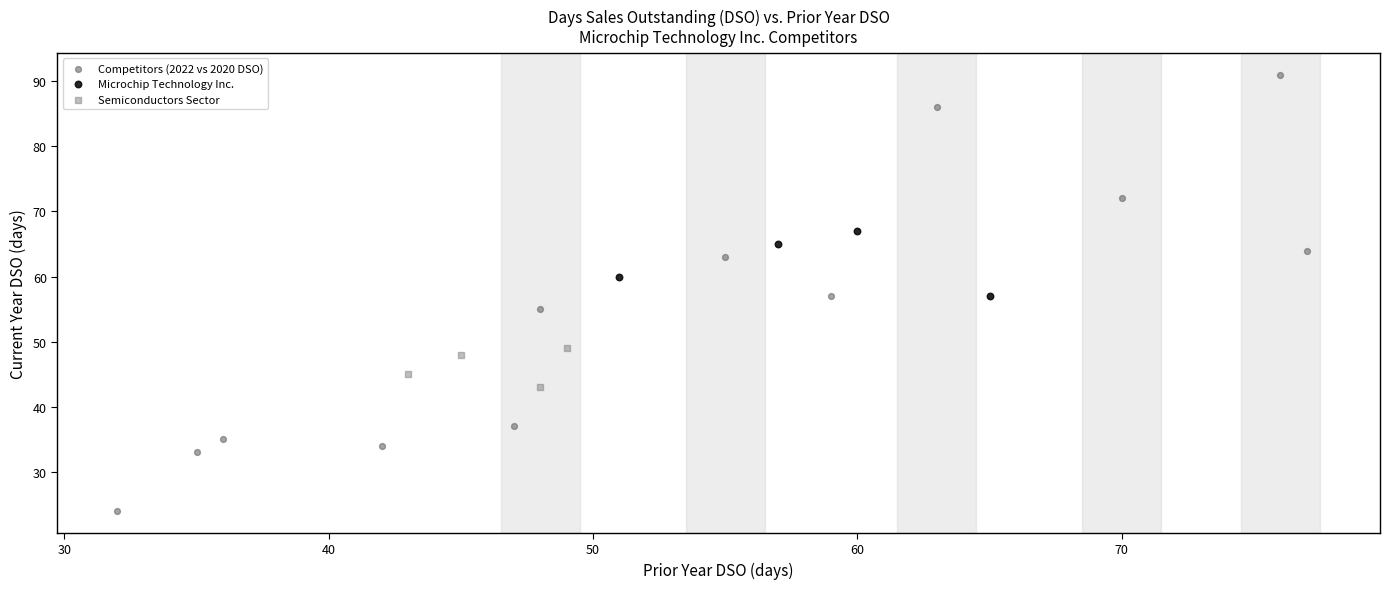

Which series reaches the maximum Y coordinate?

Competitors (2022 vs 2020 DSO)